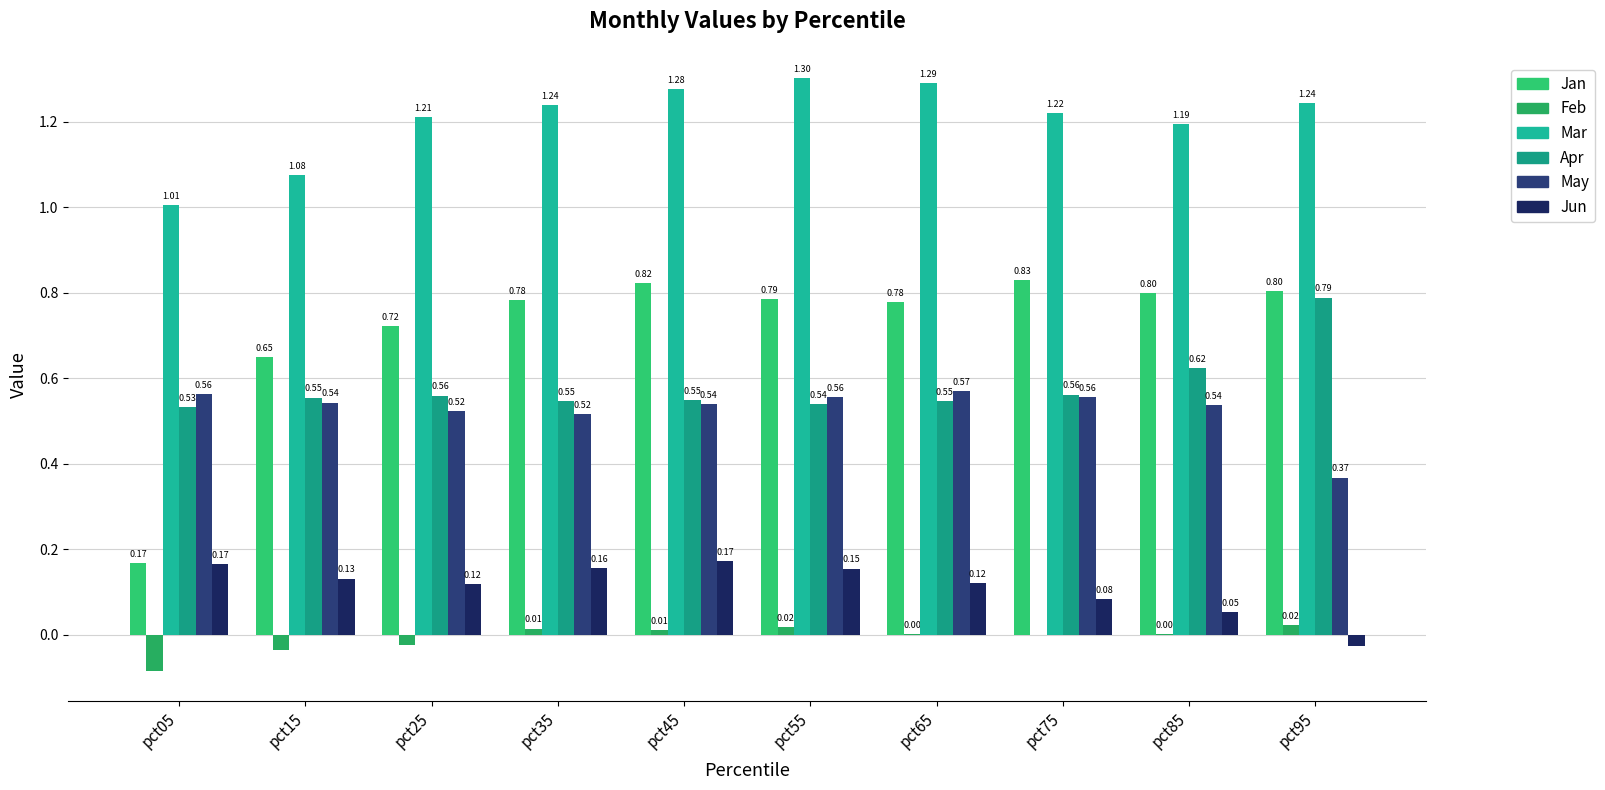

Reading left to right, list all the values displayed in this chart.

Jan: pct05=0.2	pct15=0.7	pct25=0.7	pct35=0.8	pct45=0.8	pct55=0.8	pct65=0.8	pct75=0.8	pct85=0.8	pct95=0.8
Feb: pct05=-0.1	pct15=-0.0	pct25=-0.0	pct35=0.0	pct45=0.0	pct55=0.0	pct65=0.0	pct75=-0.0	pct85=0.0	pct95=0.0
Mar: pct05=1.0	pct15=1.1	pct25=1.2	pct35=1.2	pct45=1.3	pct55=1.3	pct65=1.3	pct75=1.2	pct85=1.2	pct95=1.2
Apr: pct05=0.5	pct15=0.6	pct25=0.6	pct35=0.5	pct45=0.5	pct55=0.5	pct65=0.5	pct75=0.6	pct85=0.6	pct95=0.8
May: pct05=0.6	pct15=0.5	pct25=0.5	pct35=0.5	pct45=0.5	pct55=0.6	pct65=0.6	pct75=0.6	pct85=0.5	pct95=0.4
Jun: pct05=0.2	pct15=0.1	pct25=0.1	pct35=0.2	pct45=0.2	pct55=0.2	pct65=0.1	pct75=0.1	pct85=0.1	pct95=-0.0